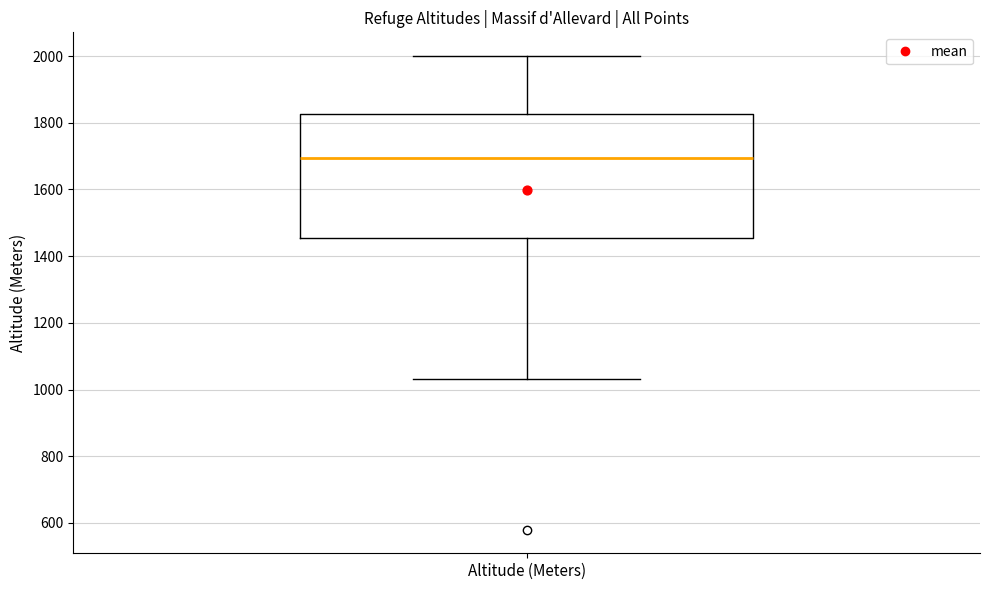

Transcribe this box plot: give where the median line is, the range the box spans, and where the two whiskers end, as read against the y-axis. The values are not printed on the chart, so give them approximately, as read against the axis.

median 1700, box 1460 to 1820, whiskers 1040 to 2000